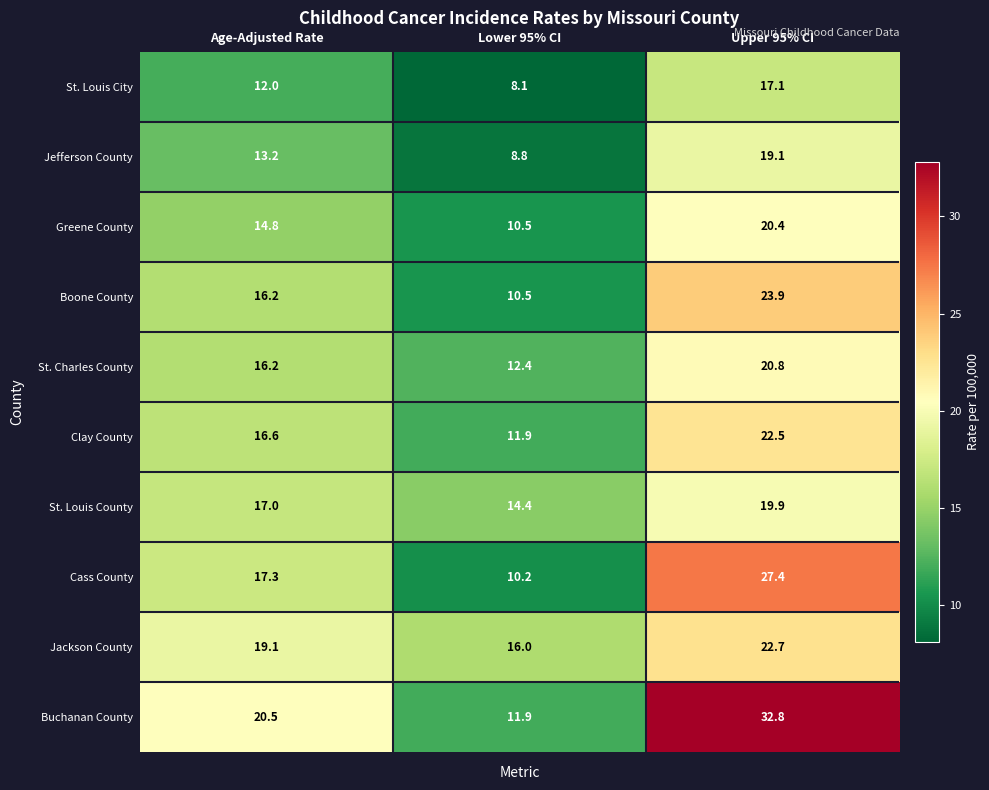

Which series has the largest range (max minus min)?

Buchanan County